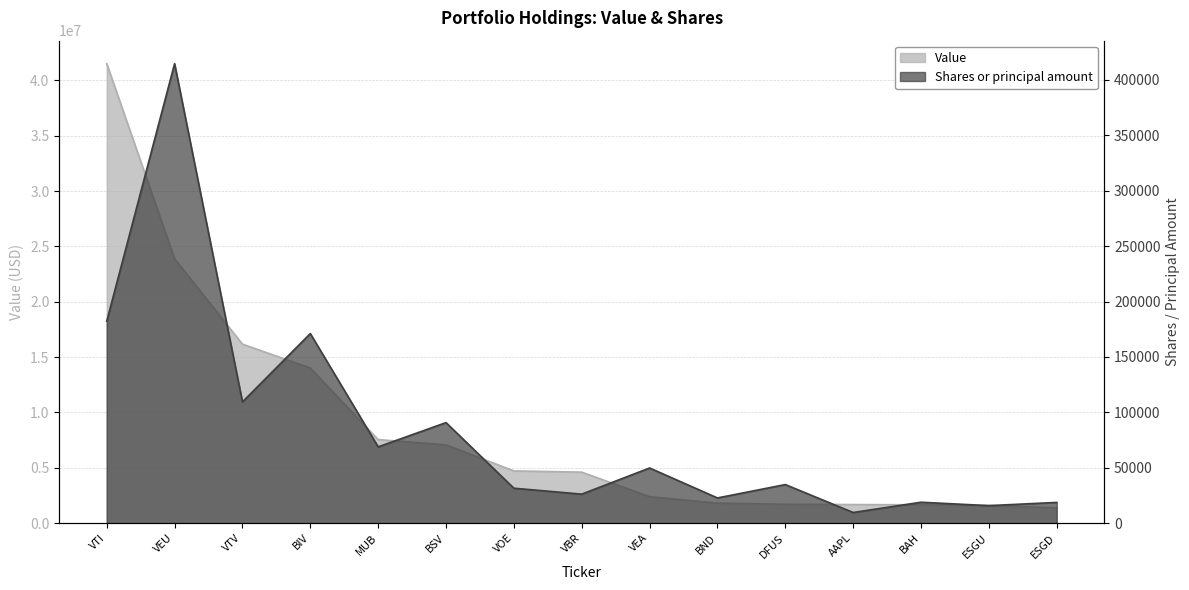

How many lines are shown in the chart?

2